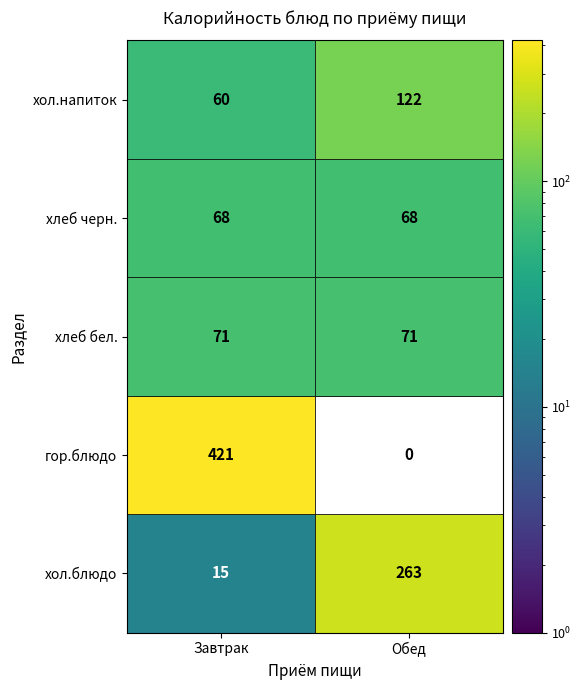

True or false: Завтрак has a value of 96 at 3.

False